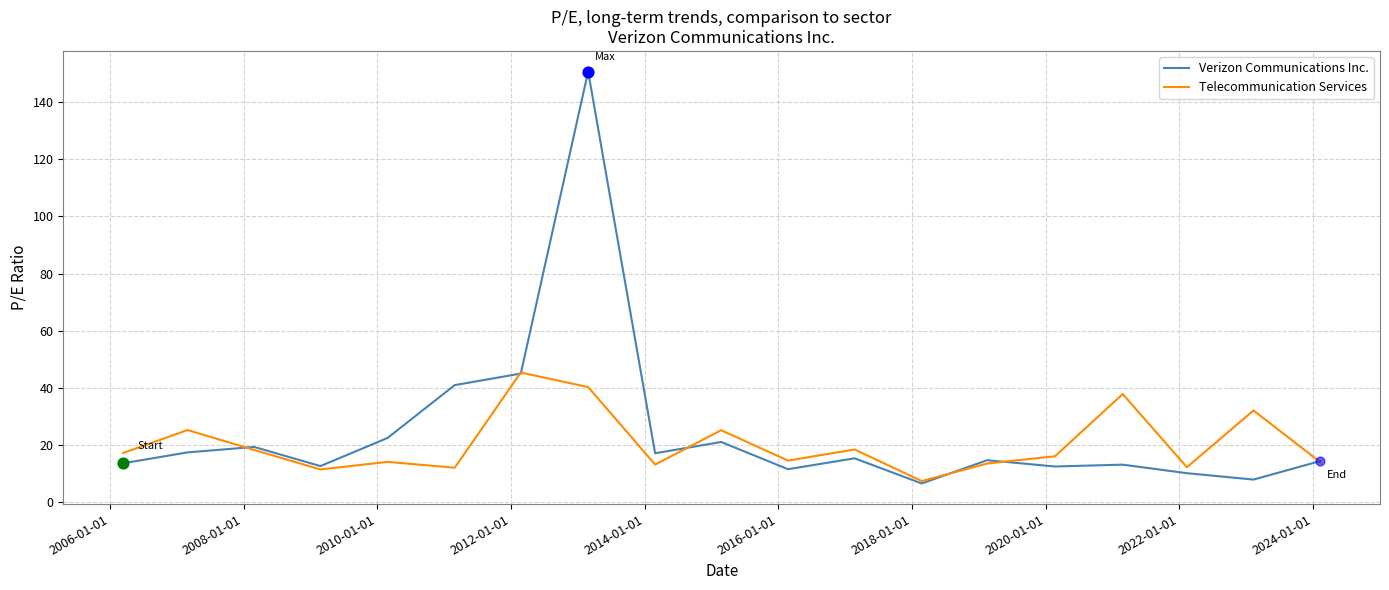

What are all the series names shown in the legend?

Verizon Communications Inc., Telecommunication Services